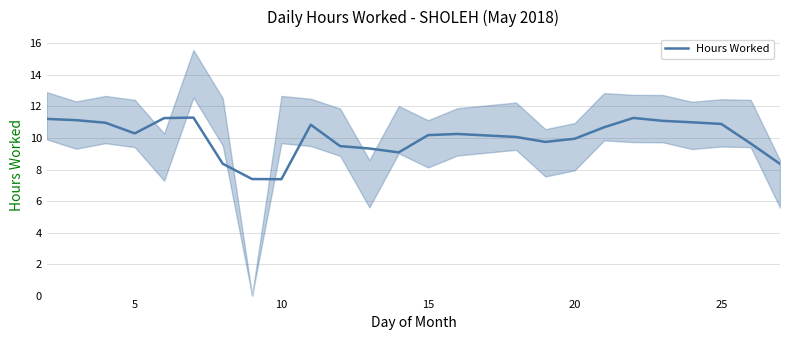

What is the value of the 1st point from the left?

11.2